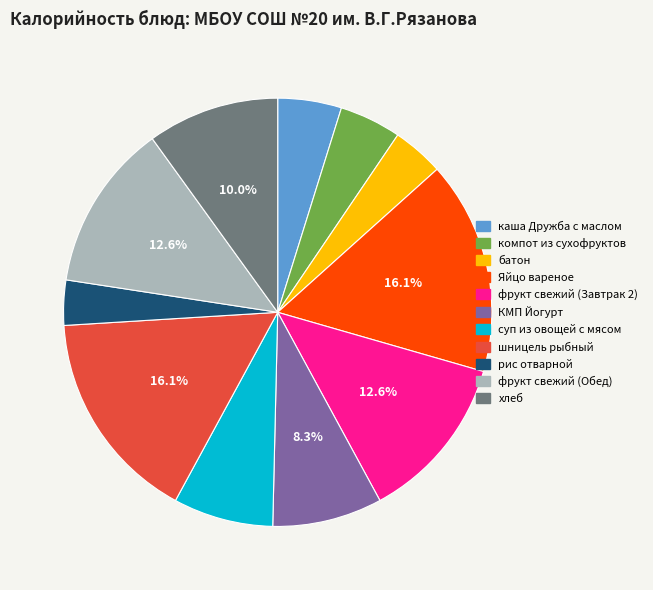

Is it true that хлеб is 15% of the pie?

False